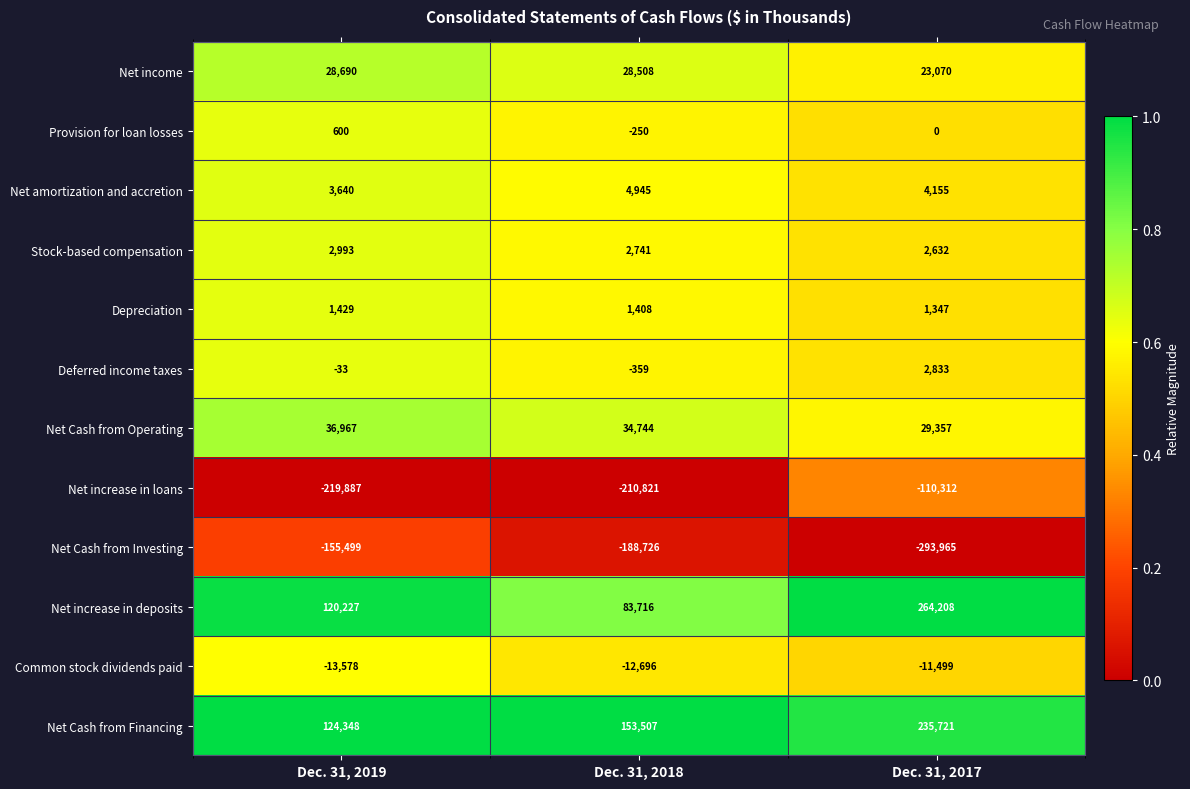

What is the difference between the maximum and minimum values in the Net increase in deposits series?

180492